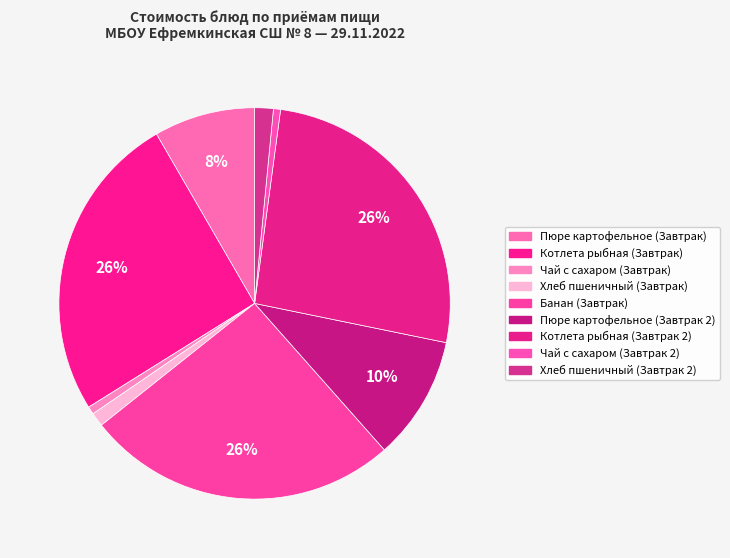

Rank the categories by value from highest to lowest.

Котлета рыбная (Завтрак 2), Банан (Завтрак), Котлета рыбная (Завтрак), Пюре картофельное (Завтрак 2), Пюре картофельное (Завтрак), Хлеб пшеничный (Завтрак 2), Хлеб пшеничный (Завтрак), Чай с сахаром (Завтрак), Чай с сахаром (Завтрак 2)